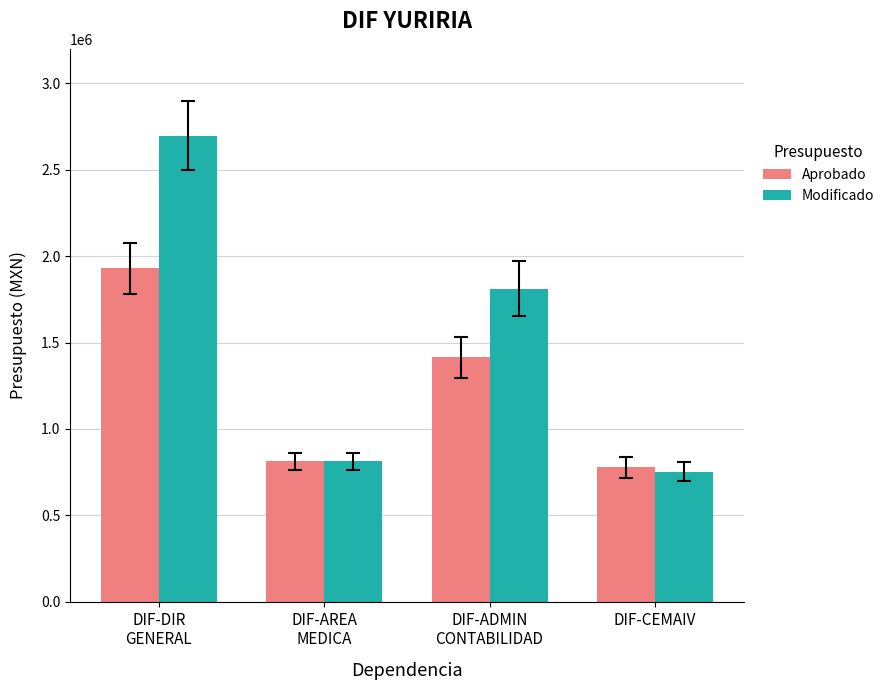

Does the chart contain stacked bars?

No